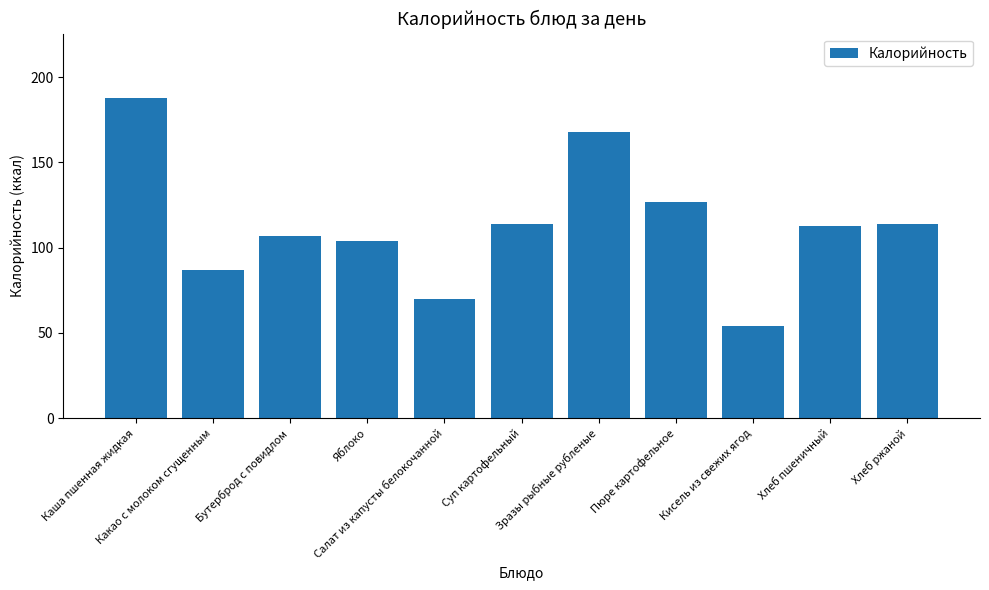

Are the bars horizontal?

No